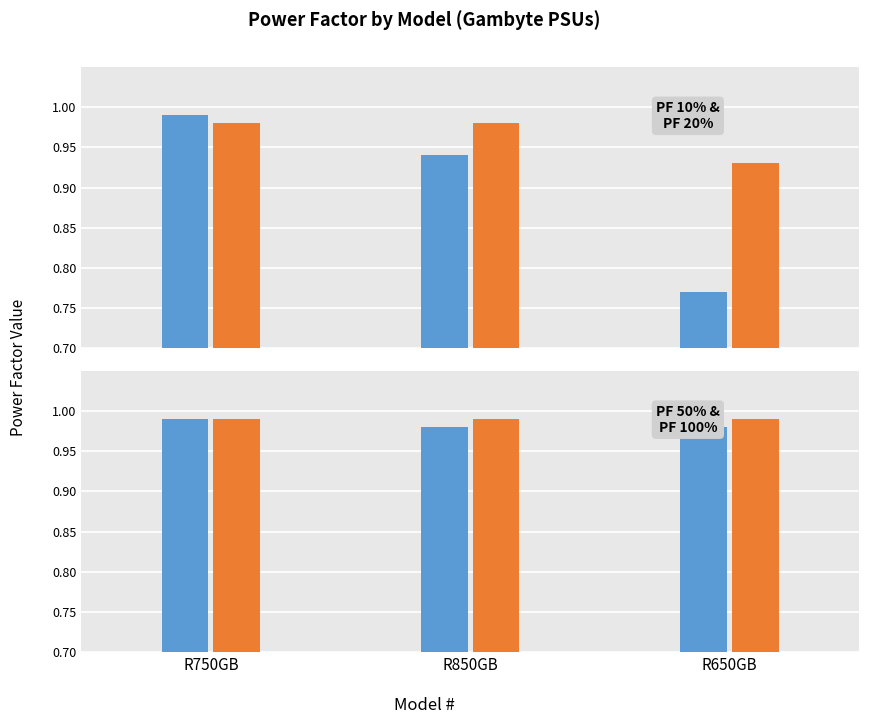

Which category has the lowest value across all series?

R650GB